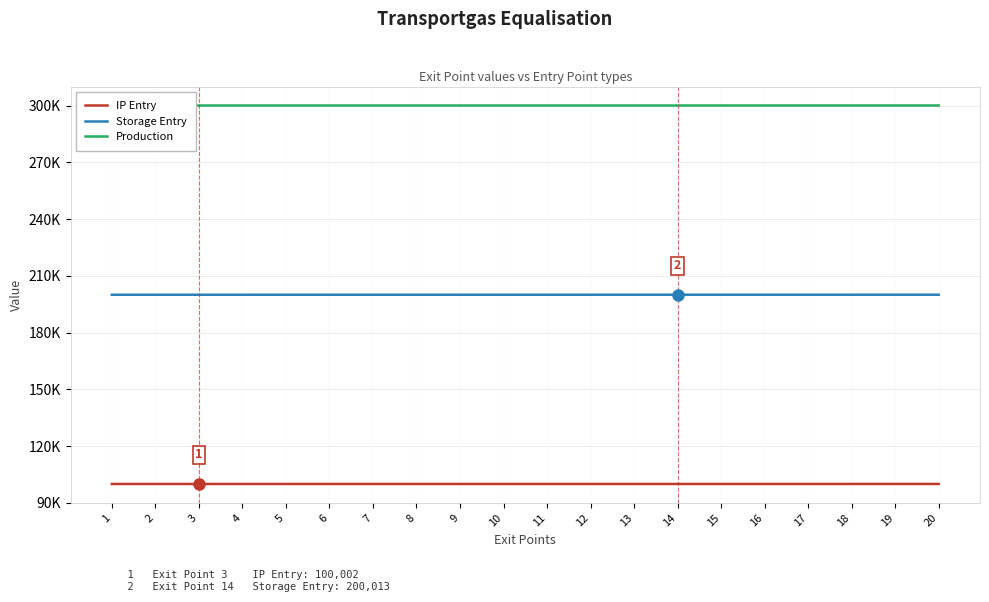

What is the highest value of the IP Entry series?

100019